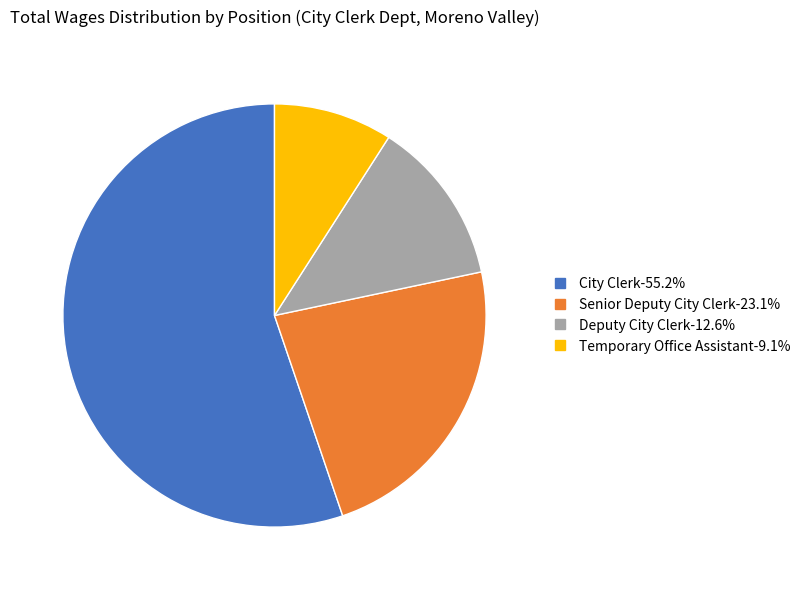

Rank the categories by value from lowest to highest.

Temporary Office Assistant, Deputy City Clerk, Senior Deputy City Clerk, City Clerk